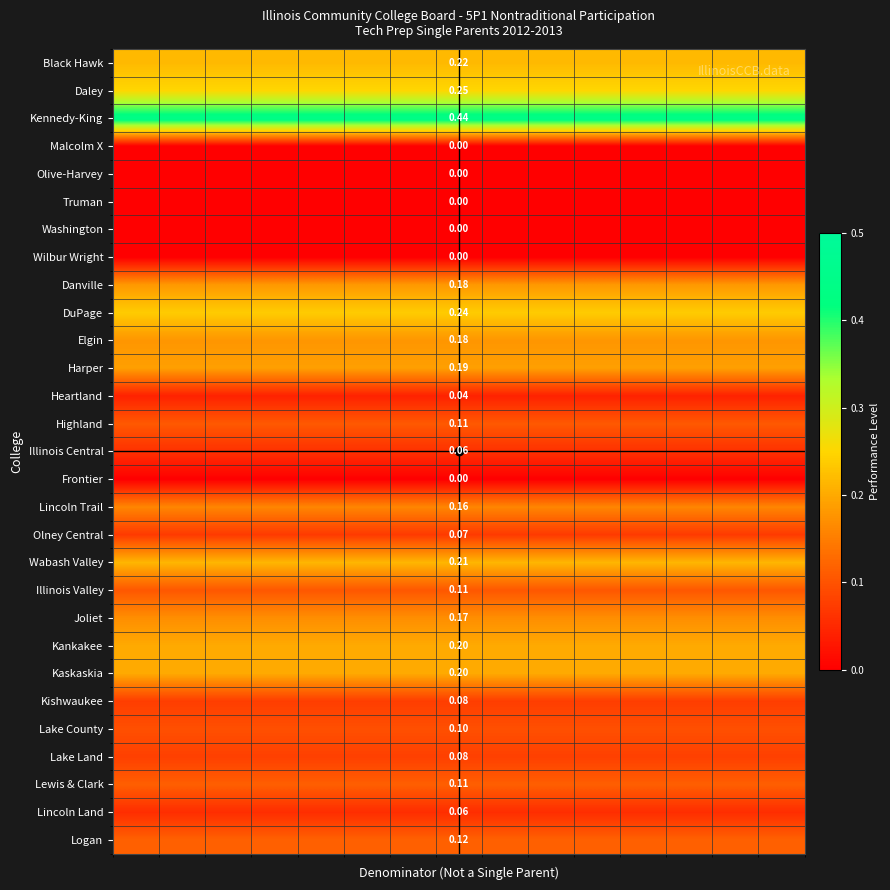

Which has a higher value, 10 or 3?

10